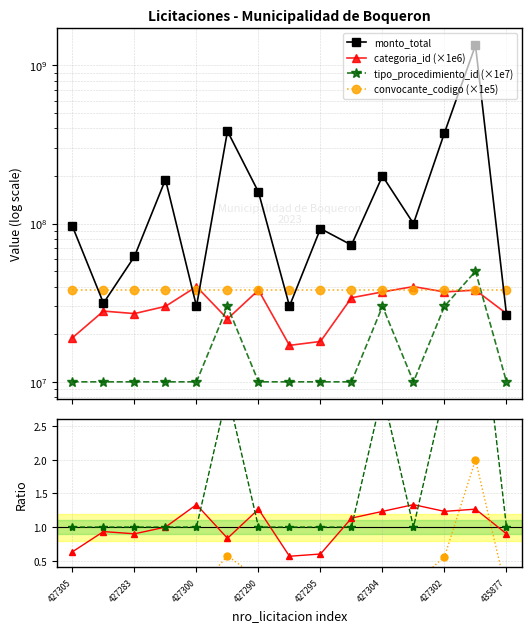

At which category is the sum across all series the highest?

427303